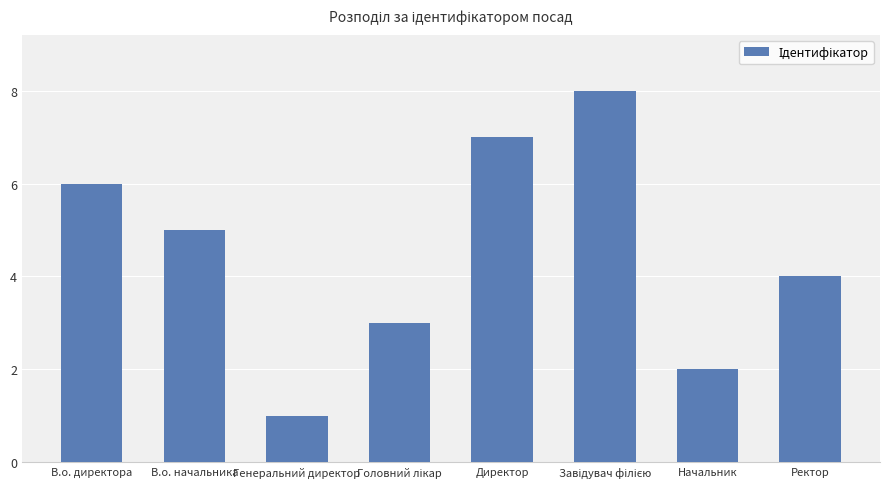

At which category does the chart reach its minimum across all series?

Генеральний директор